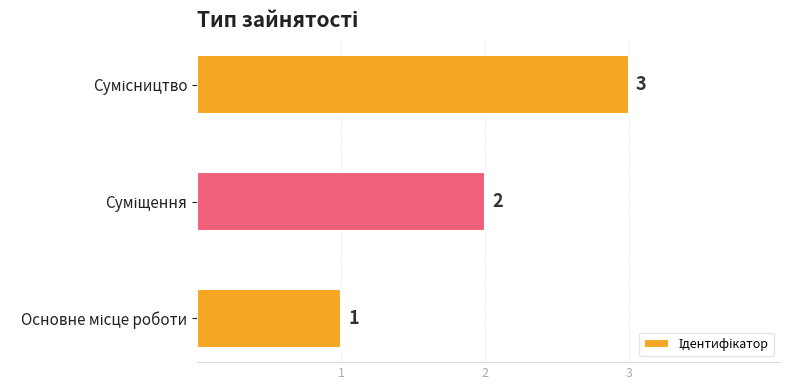

What is the sum of all values?

6